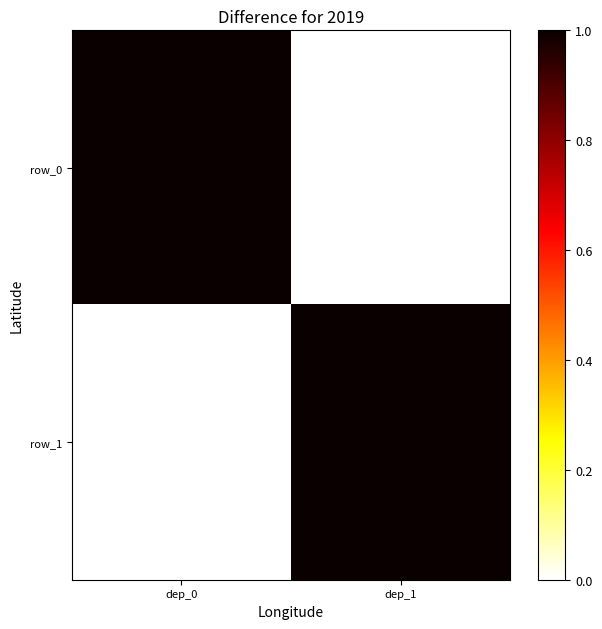

Which series has the widest spread of values?

row_0